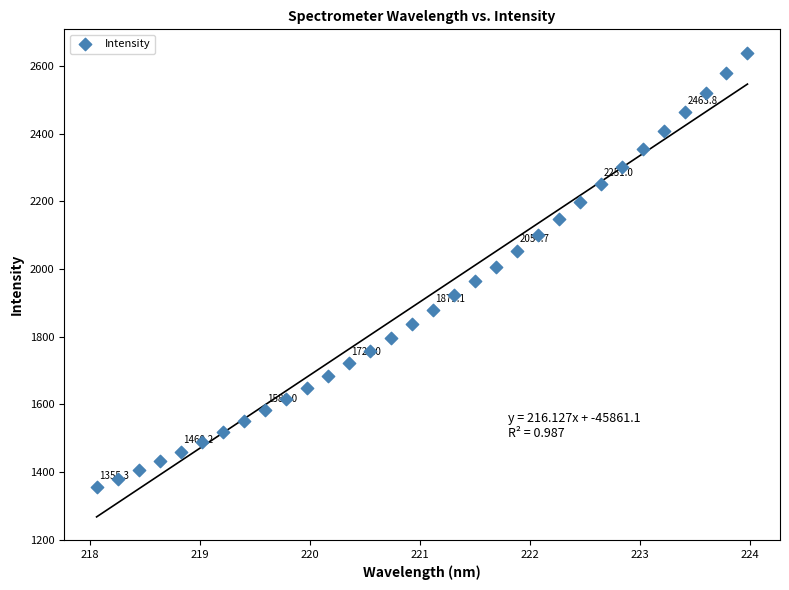

What is the range of X values (max minus min)?

5.9